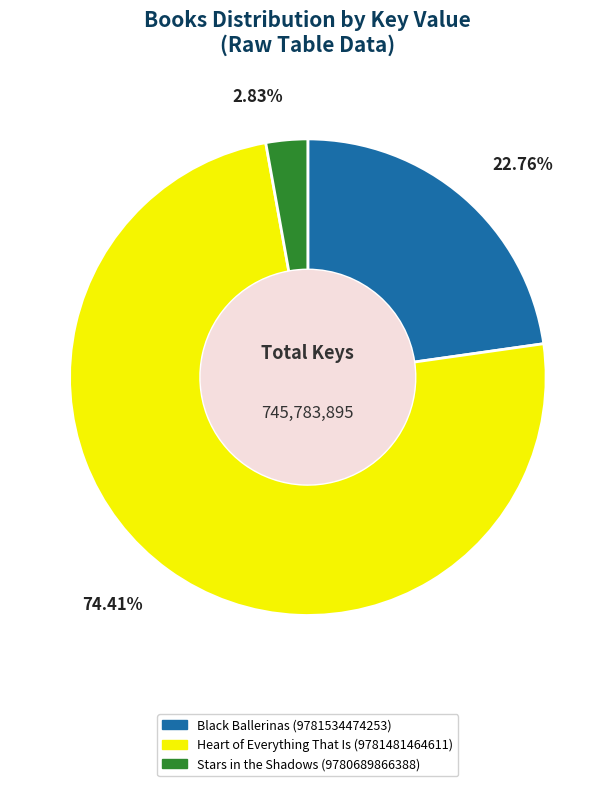

What percentage is the Black Ballerinas (9781534474253) slice, to the nearest percent?

23%